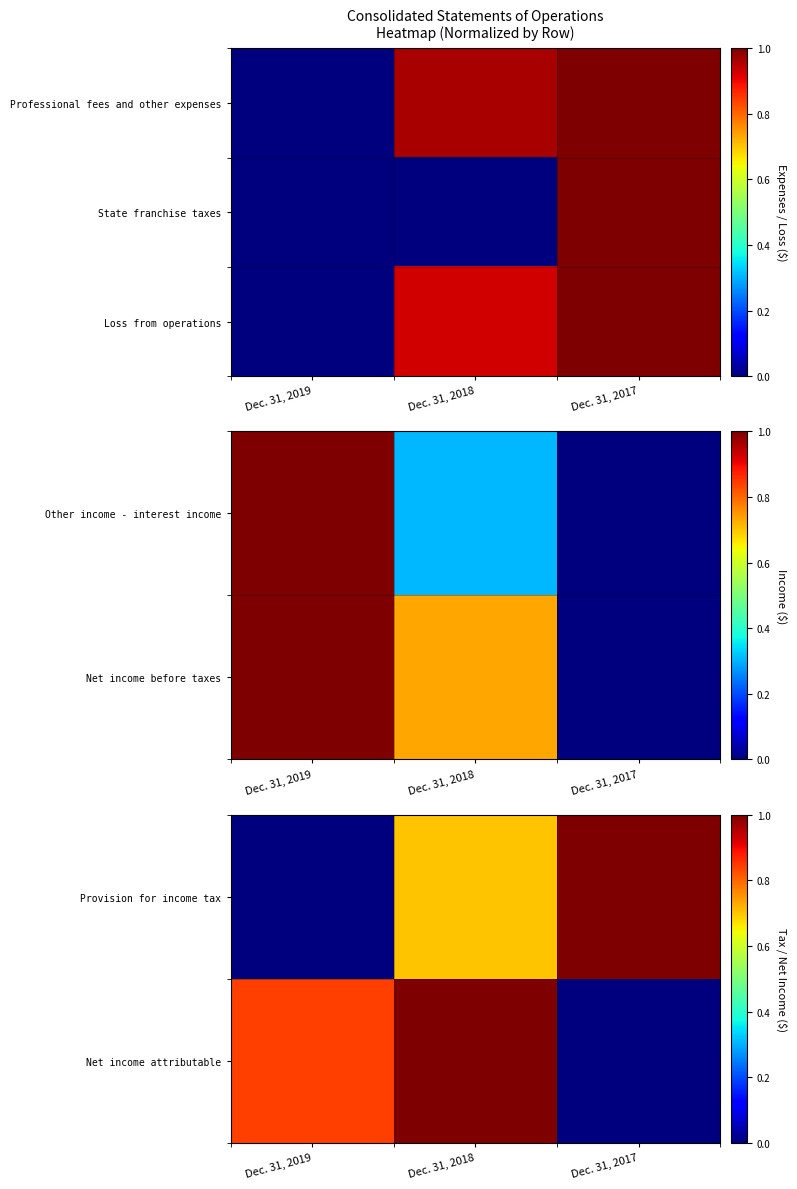

What is the average value of the Loss from operations series?

0.6